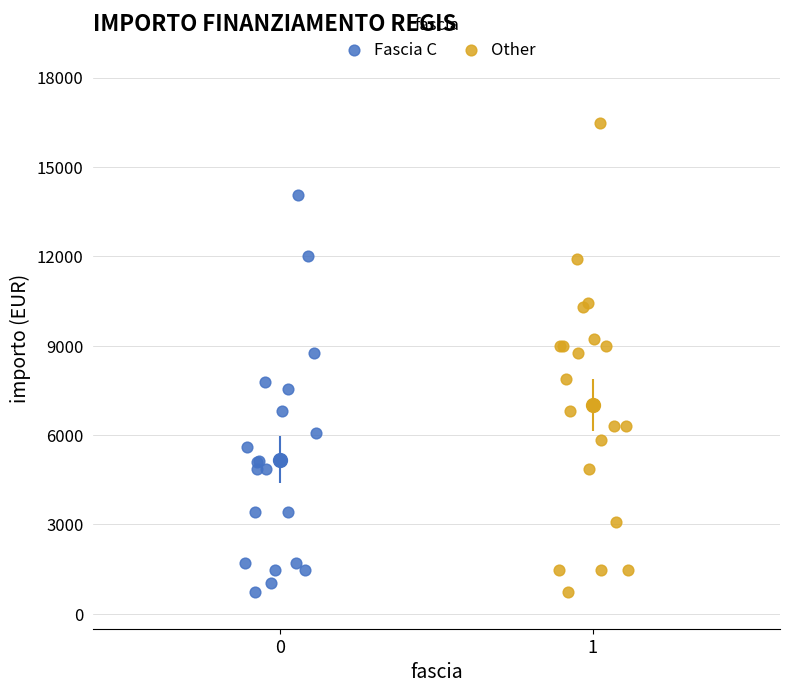

Which series has the widest spread of Y values?

Other